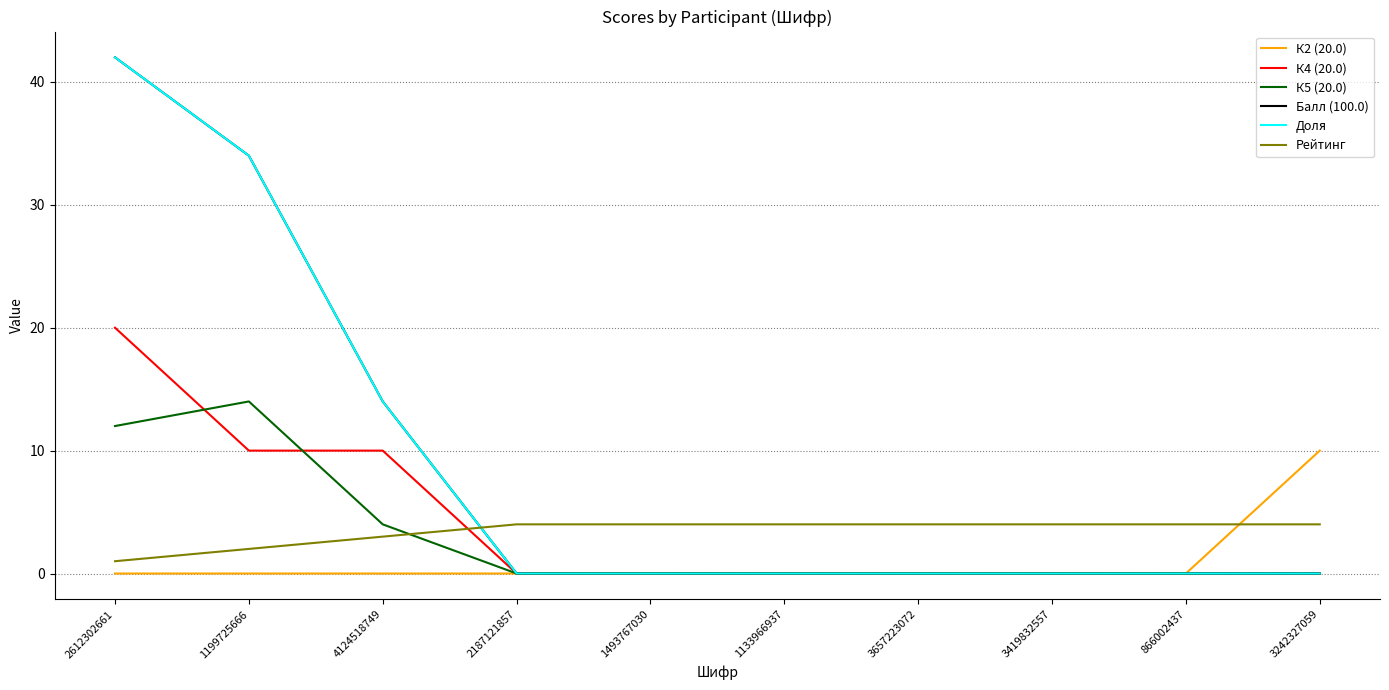

Is this an area chart (filled region under the line)?

No